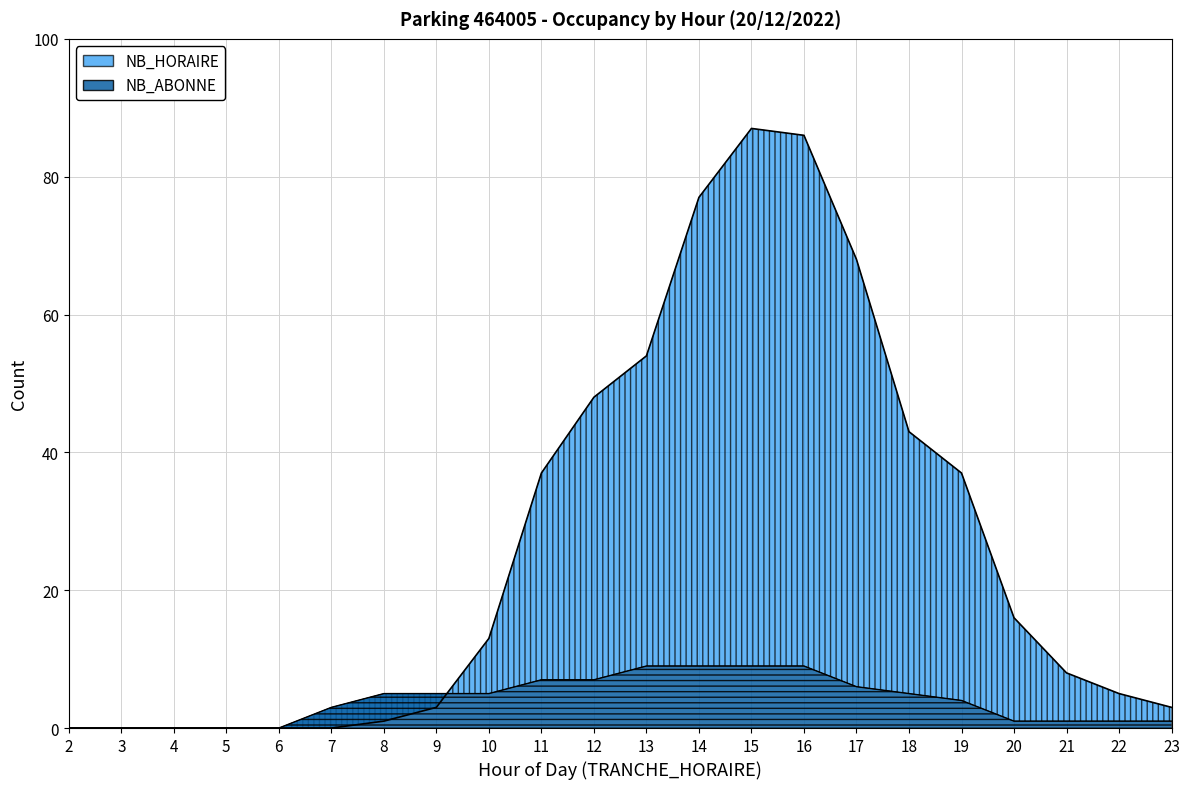

What is the sum of the NB_ABONNE values at 22 and 7?

4